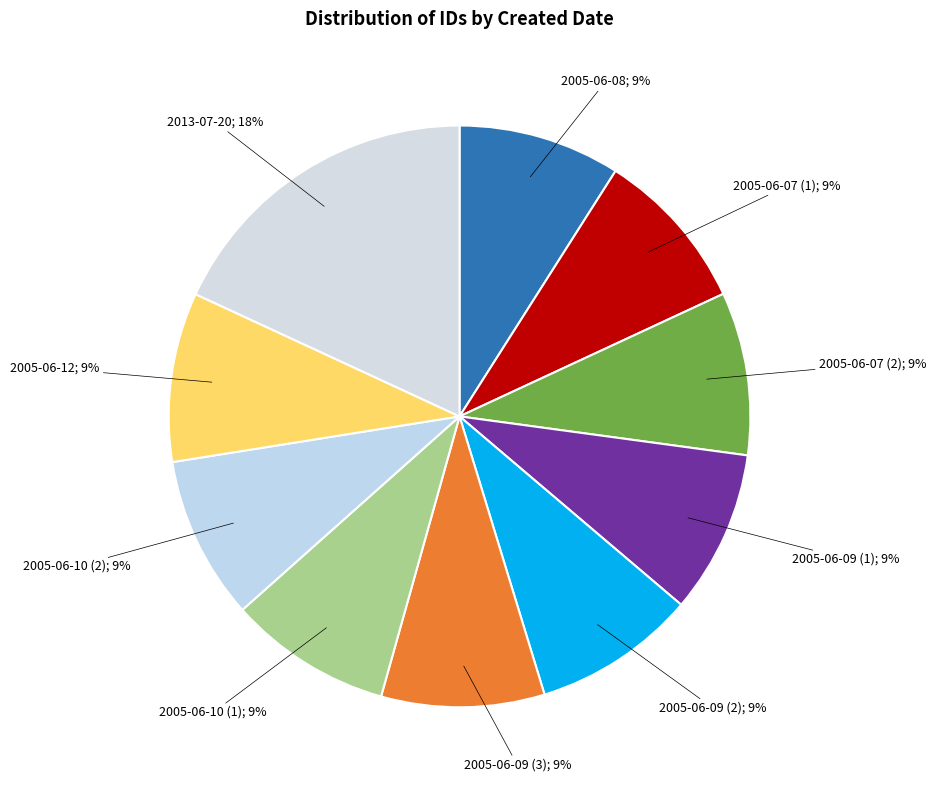

Does any single category account for the majority?

No